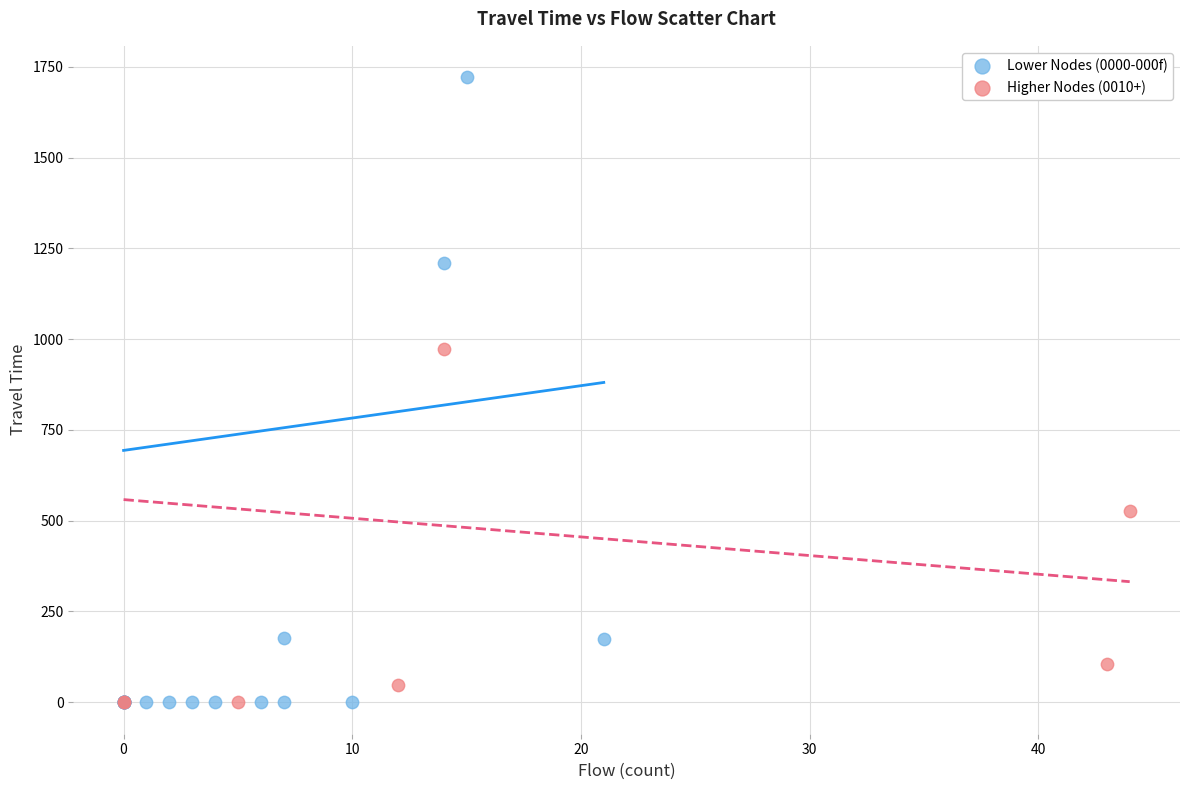

Which series has the widest spread of Y values?

Lower Nodes (0000-000f)